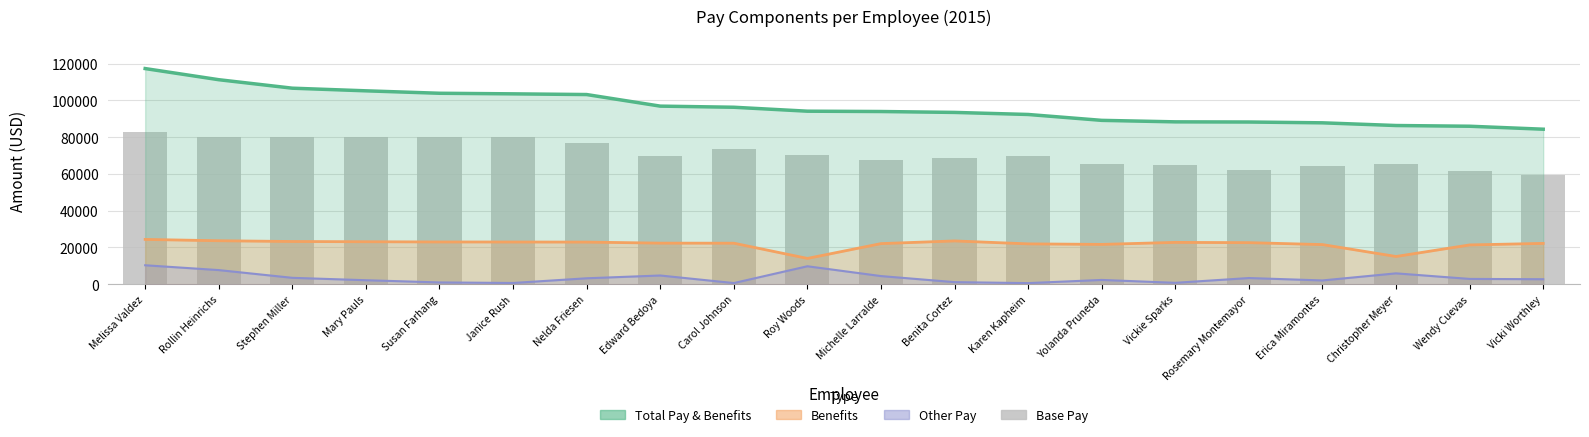

Is it true that Benefits equals 22218.5 at Vicki Worthley?

True